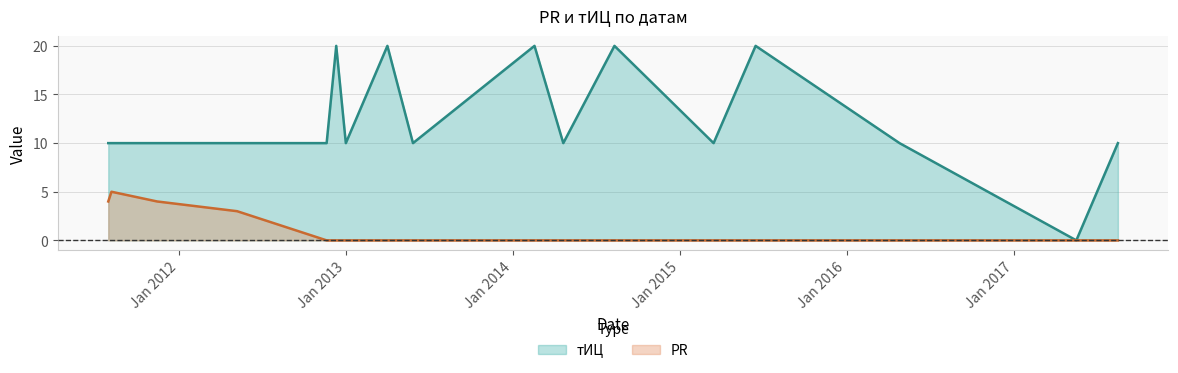

Reading left to right, transcribe all the data shown in this chart.

PR: 4	5	4	3	0	0	0	0	0	0	0	0	0	0	0	0	0
тИЦ: 10	10	10	10	10	20	10	20	10	20	10	20	10	20	10	0	10